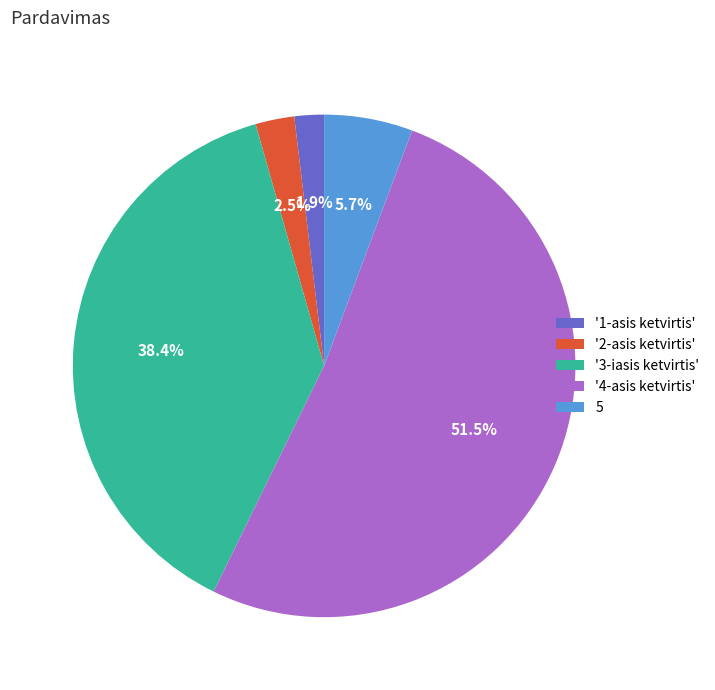

Is the sum of '4-asis ketvirtis' and 5 greater than half?

Yes